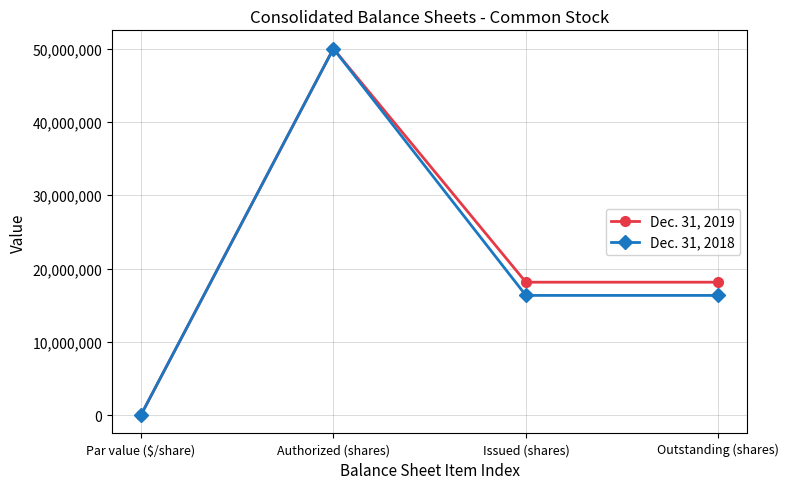

Reading right to left, extract all data points from this chart.

Dec. 31, 2019: Outstanding (shares)=18137167	Issued (shares)=18137167	Authorized (shares)=50000000	Par value ($/share)=0
Dec. 31, 2018: Outstanding (shares)=16333502	Issued (shares)=16333502	Authorized (shares)=50000000	Par value ($/share)=0